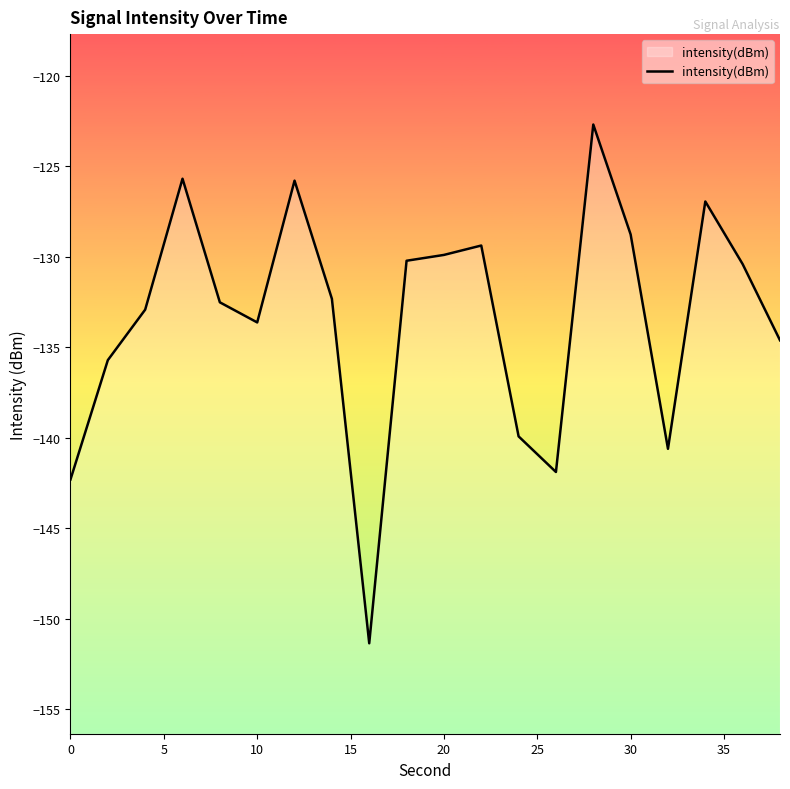

What is the greatest value displayed?

-122.7